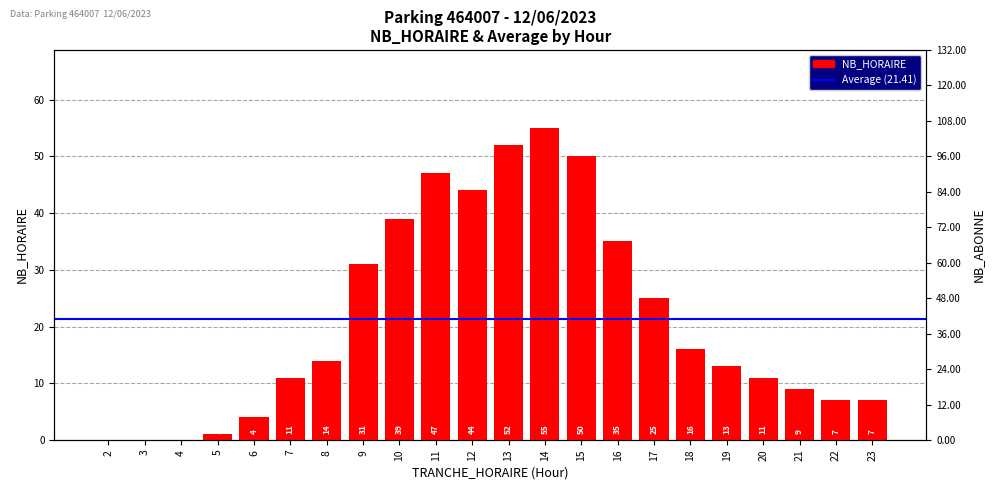

Between 5 and 7, which is larger?

7